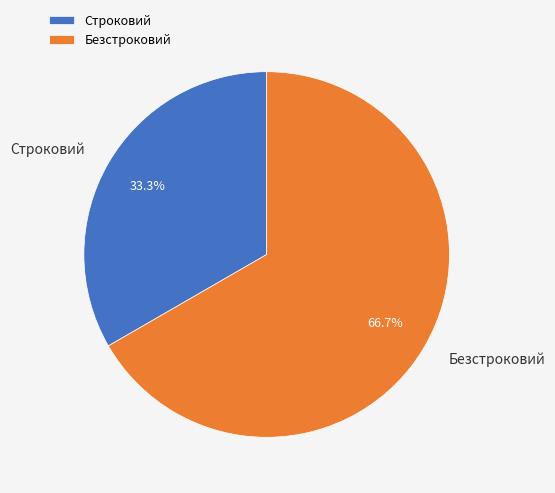

Is it true that Безстроковий is 67% of the pie?

True